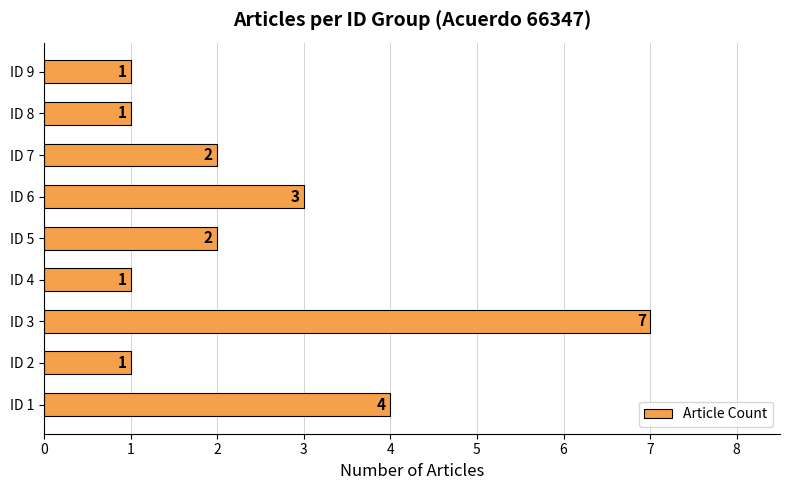

How many data points does each series have?

9